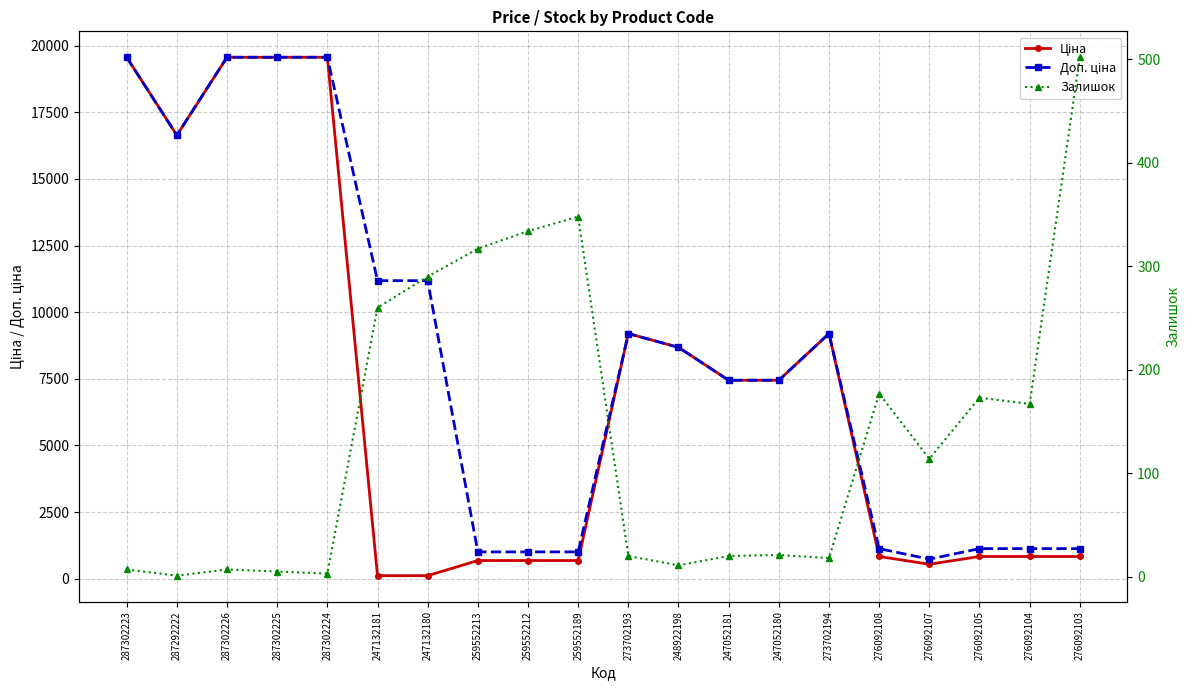

Is it true that Ціна equals 251.3 at 276092103?

False